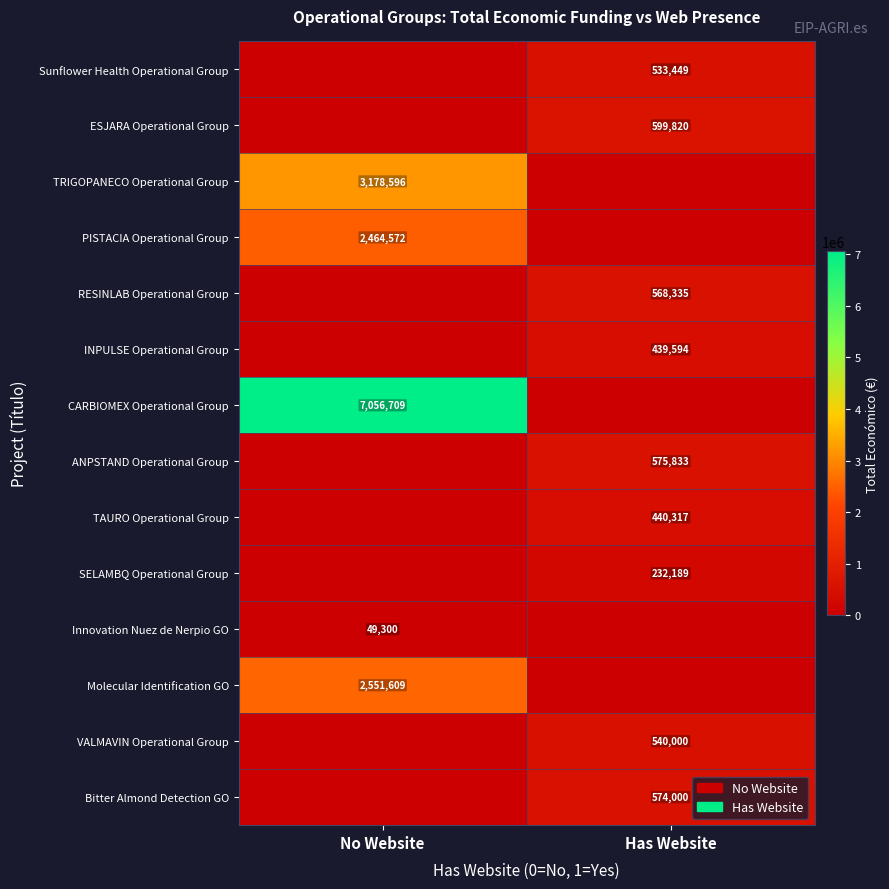

The TAURO Operational Group series shows 167392 at Has Website. True or false?

False